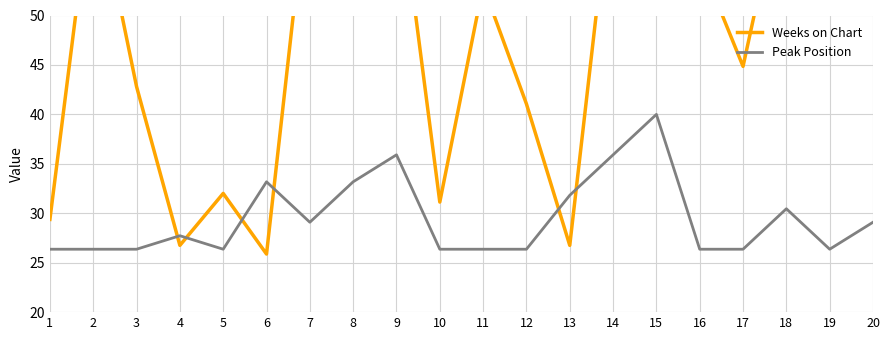

What is the spread (max minus min) of values at 2?

37.8